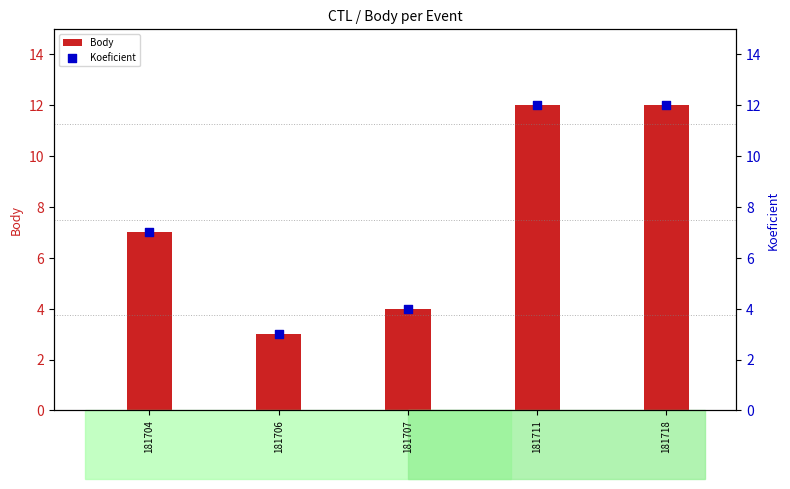

What are all the series names shown in the legend?

Body, Koeficient